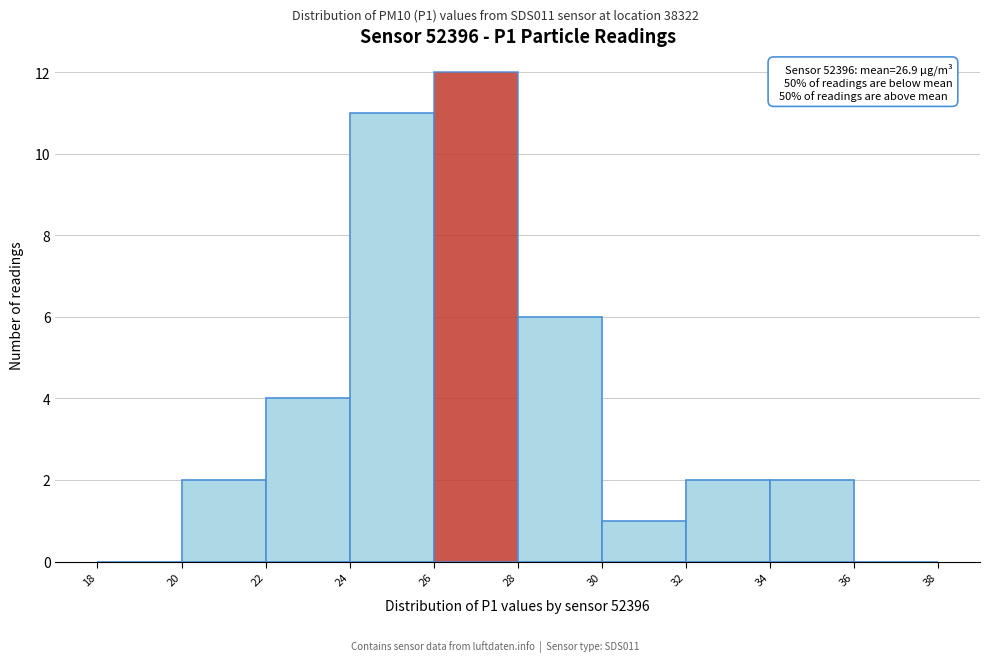

Over which range of the x-axis is the bar tallest?

26 to 28